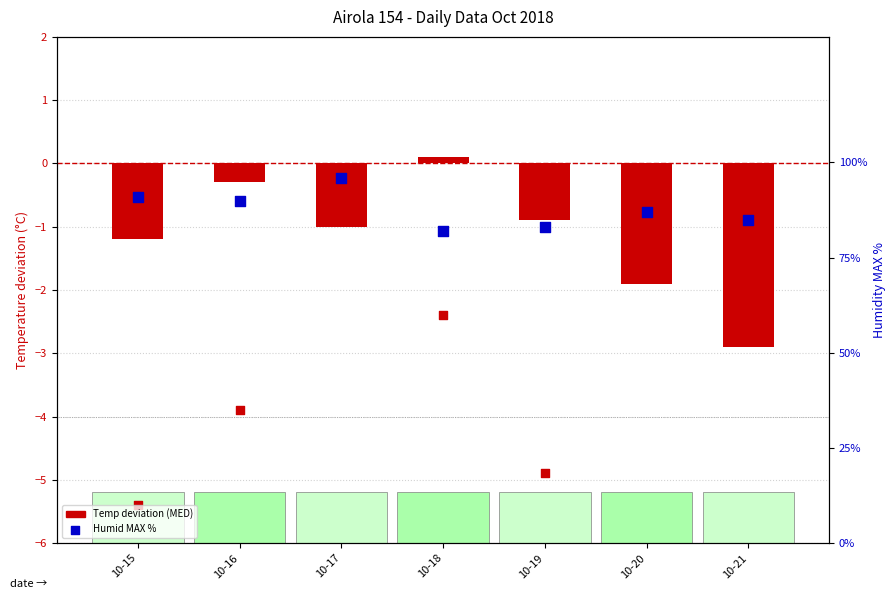

At how many categories does at least one series exceed 45?

7